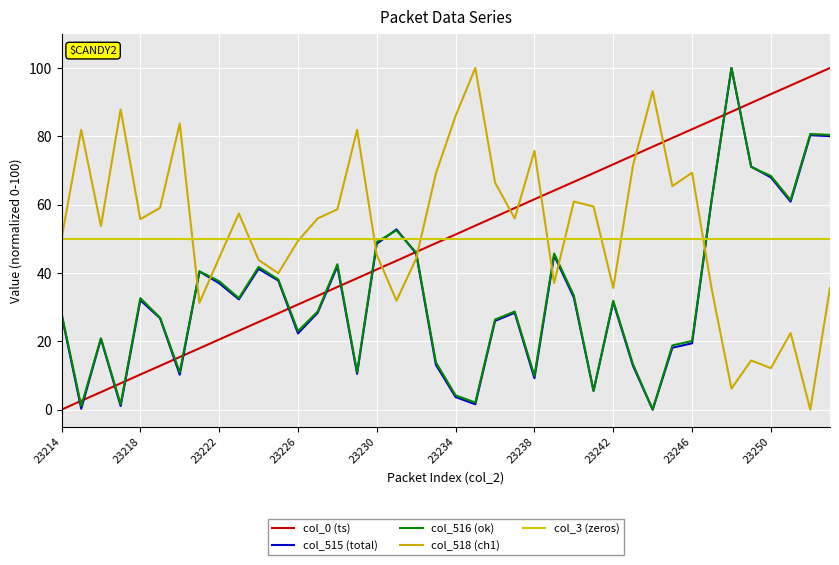

How many categories are shown in the chart?

40